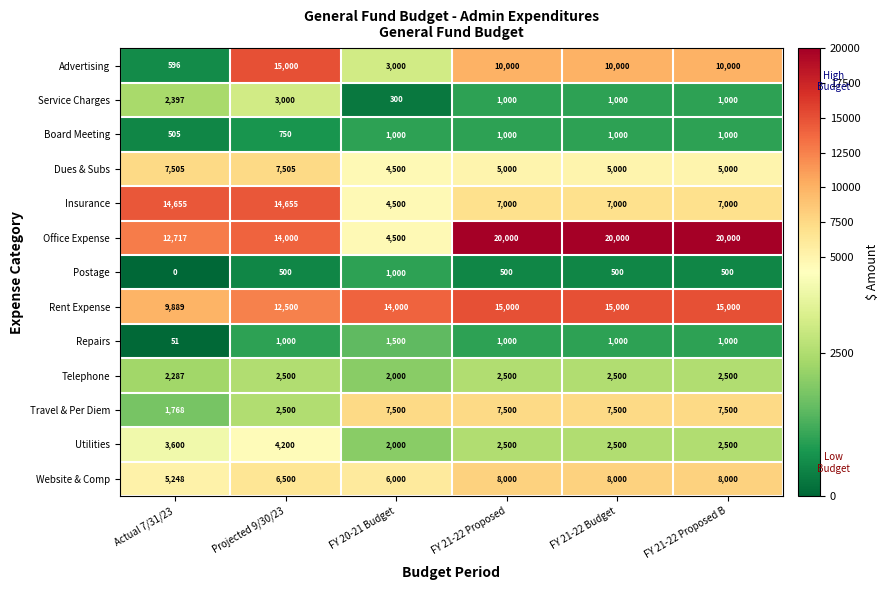

Which series has the largest range (max minus min)?

Office Expense